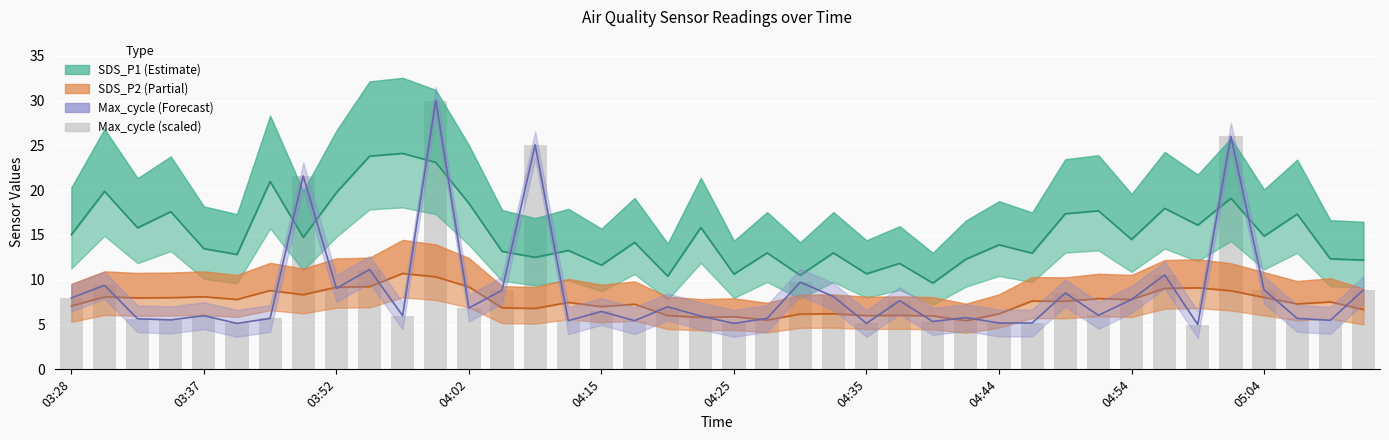

Where does the SDS_P1 (Estimate) series first go above 14?

03:28